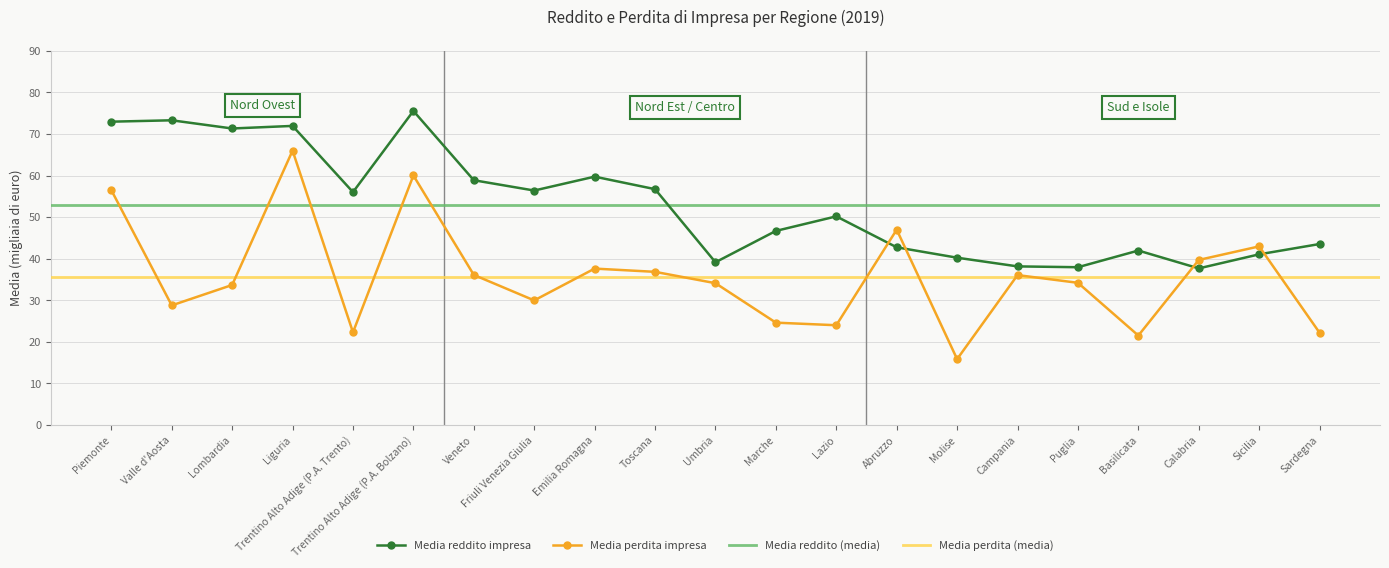

What is the value of the Media perdita impresa point at the 17th from the left?

34.2